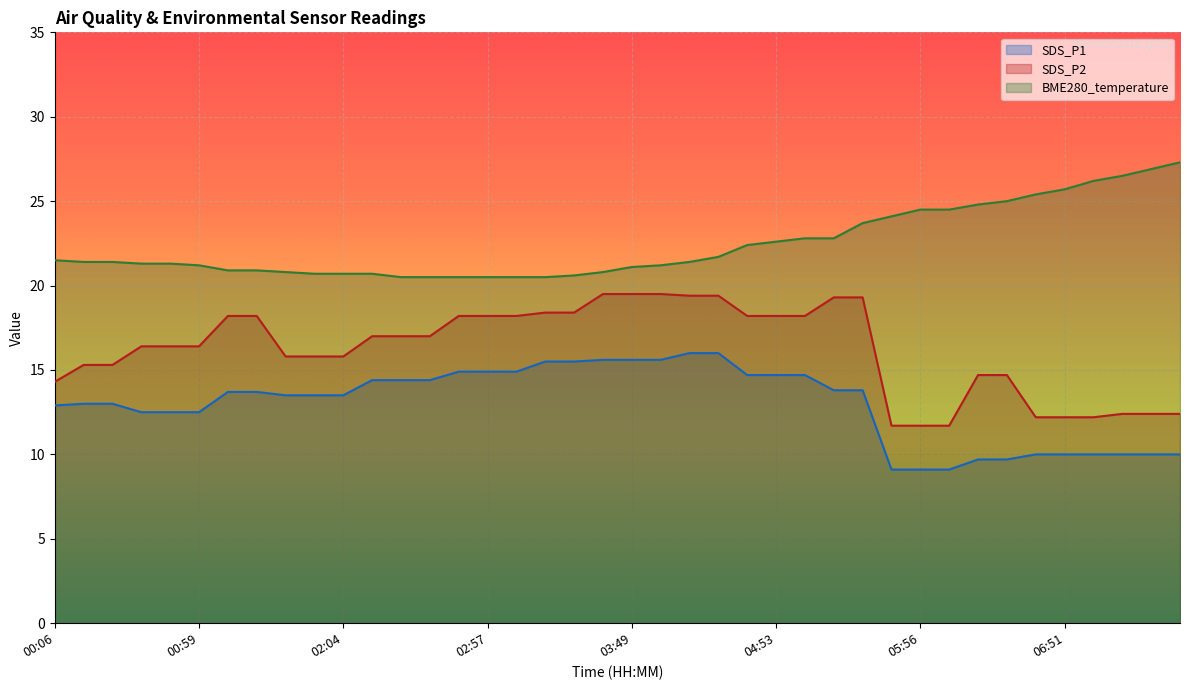

Reading right to left, transcribe all the data shown in this chart.

BME280_temperature: 27.3	26.9	26.5	26.2	25.7	25.4	25.0	24.8	24.5	24.5	24.1	23.7	22.8	22.8	22.6	22.4	21.7	21.4	21.2	21.1	20.8	20.6	20.5	20.5	20.5	20.5	20.5	20.5	20.7	20.7	20.7	20.8	20.9	20.9	21.2	21.3	21.3	21.4	21.4	21.5
SDS_P1: 10.0	10.0	10.0	10.0	10.0	10.0	9.7	9.7	9.1	9.1	9.1	13.8	13.8	14.7	14.7	14.7	16.0	16.0	15.6	15.6	15.6	15.5	15.5	14.9	14.9	14.9	14.4	14.4	14.4	13.5	13.5	13.5	13.7	13.7	12.5	12.5	12.5	13.0	13.0	12.9
SDS_P2: 12.4	12.4	12.4	12.2	12.2	12.2	14.7	14.7	11.7	11.7	11.7	19.3	19.3	18.2	18.2	18.2	19.4	19.4	19.5	19.5	19.5	18.4	18.4	18.2	18.2	18.2	17.0	17.0	17.0	15.8	15.8	15.8	18.2	18.2	16.4	16.4	16.4	15.3	15.3	14.3